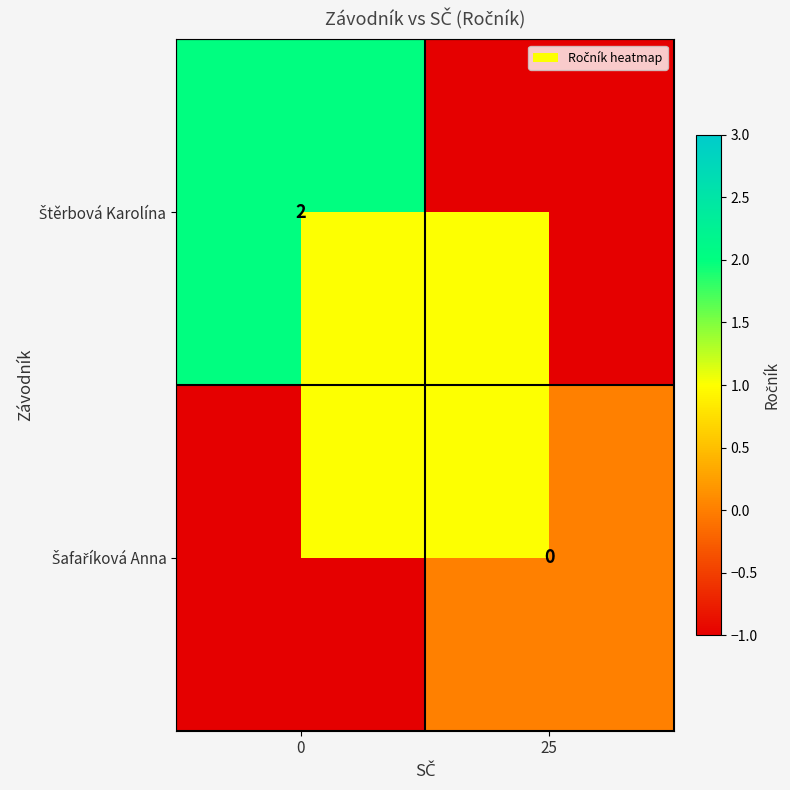

Is the value of Štěrbová Karolína at 25 greater than the value of Šafaříková Anna at 25?

No